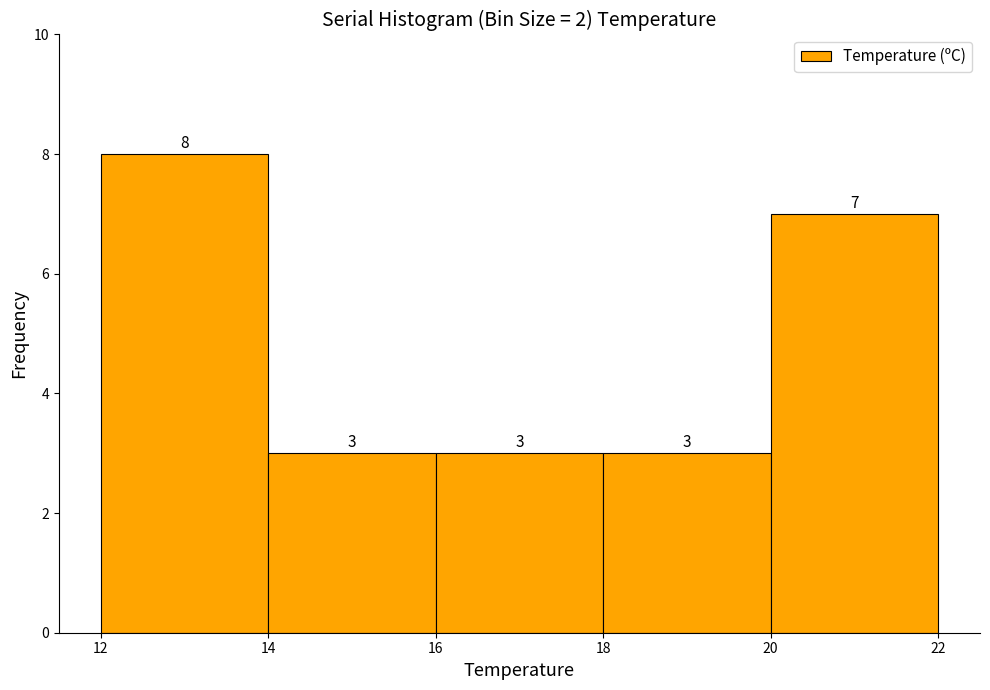

Reading left to right, transcribe this chart: for each bar, give the range it covers on the x-axis and its height.

12 to 14: 8
14 to 16: 3
16 to 18: 3
18 to 20: 3
20 to 22: 7